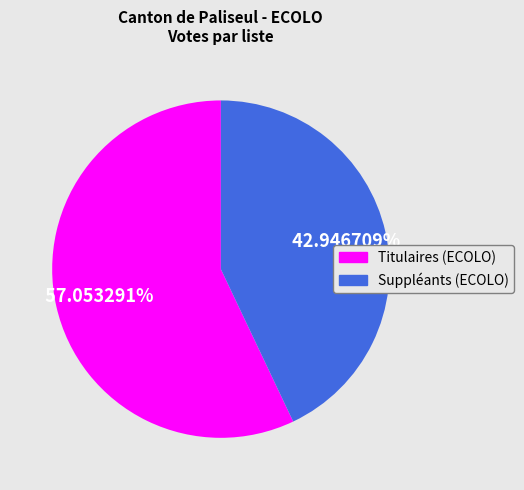

Count the number of slices in the pie.

2